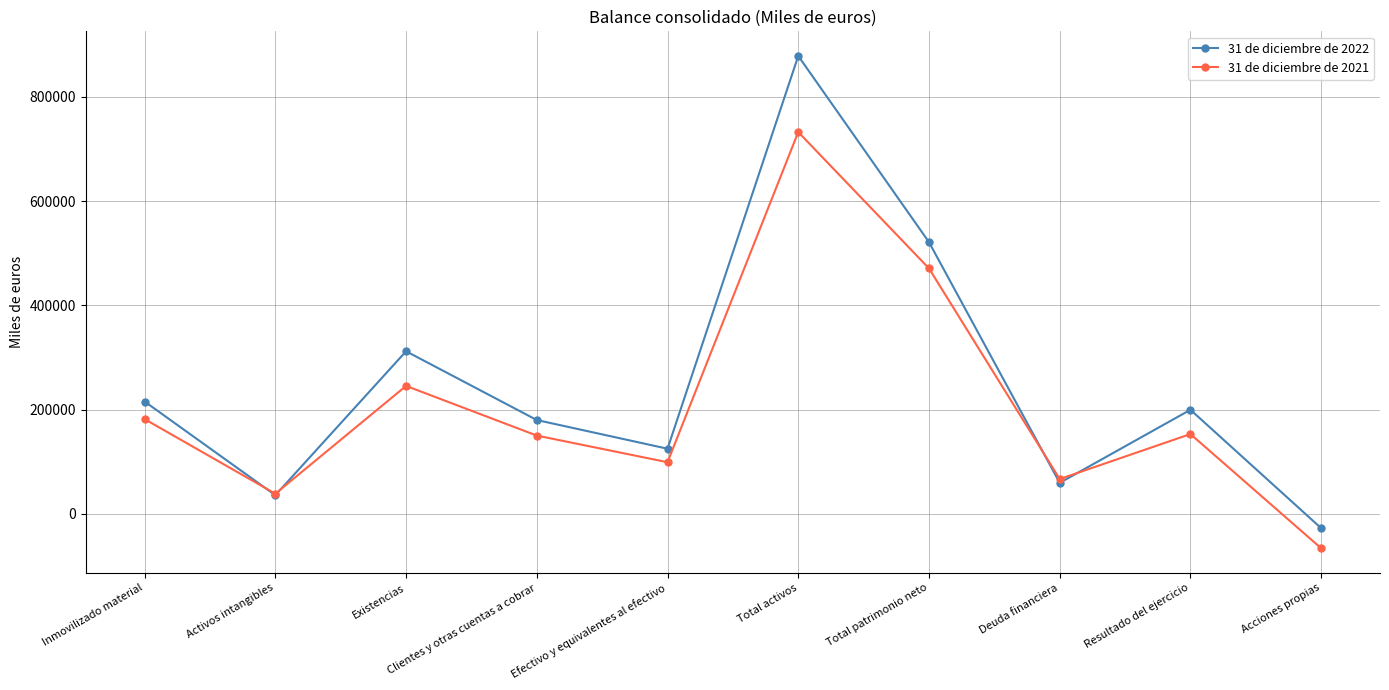

True or false: 31 de diciembre de 2022 has more than 0 points higher than both neighbors.

True